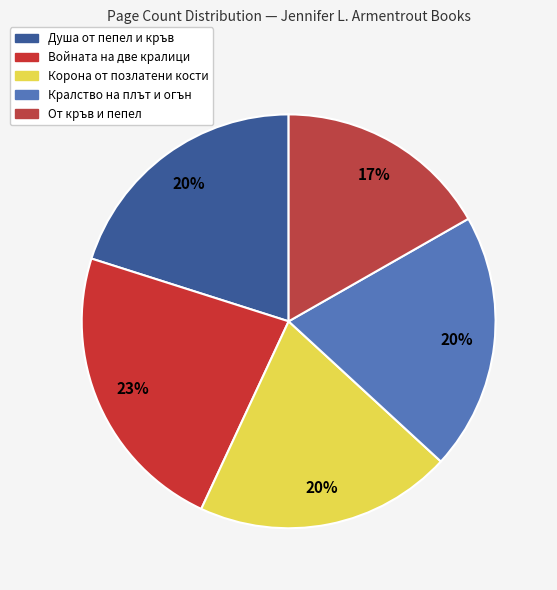

To the nearest percent, what portion does Кралство на плът и огън represent?

20%